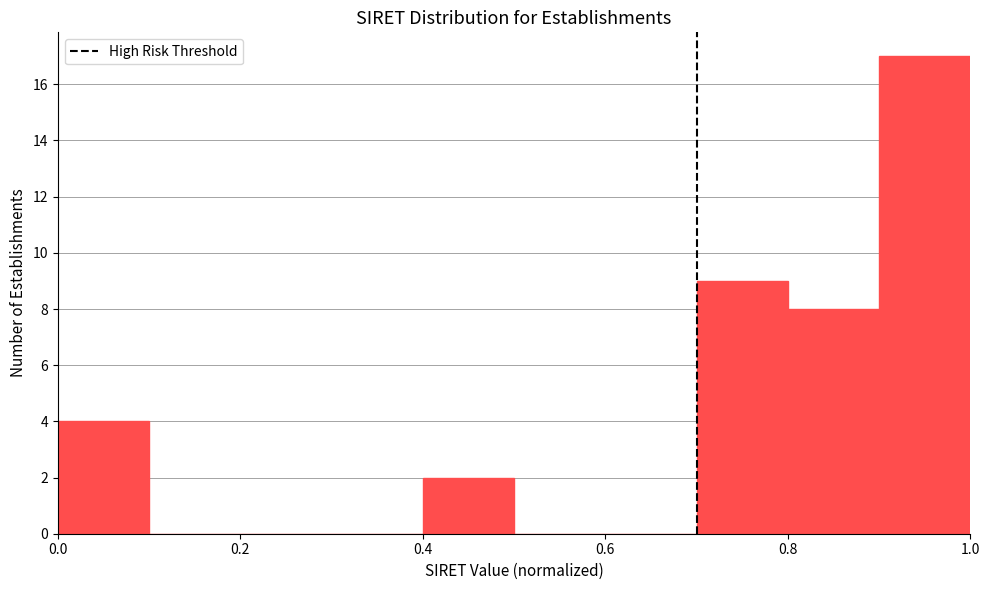

How tall is the bar that spans 0.9 to 1.0 on the x-axis? The values are not printed on the chart, so give them approximately, as read against the axis.

17